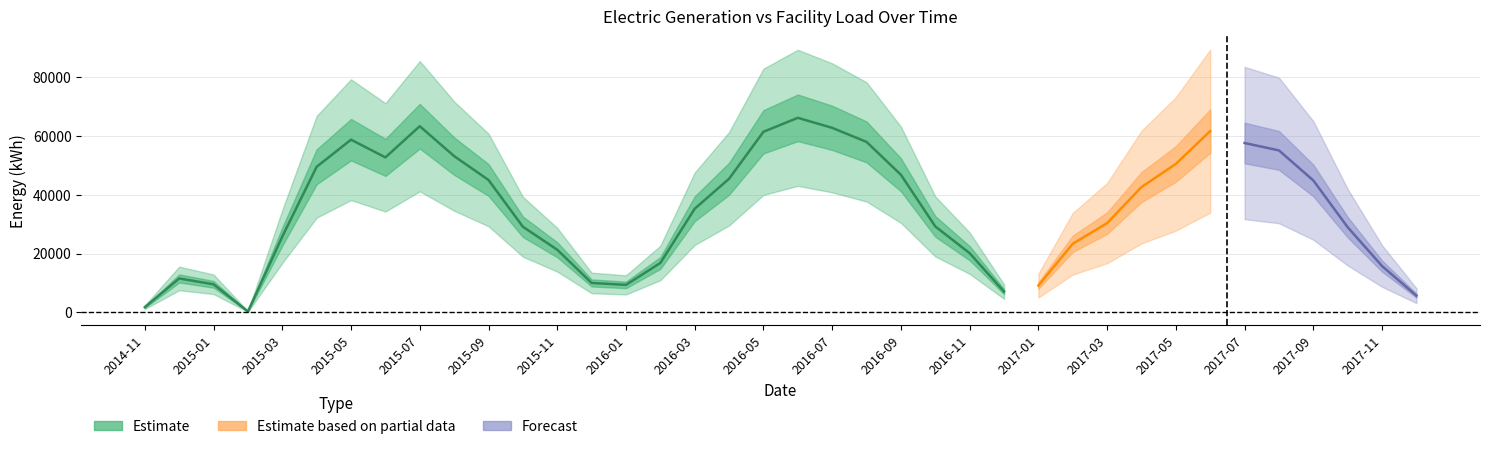

List the labels in order of Electric Generation value, smallest first.

2015-02, 2014-11, 2017-12, 2016-12, 2017-01, 2016-01, 2015-01, 2015-12, 2014-12, 2017-11, 2016-02, 2016-11, 2015-11, 2017-02, 2015-03, 2017-10, 2015-10, 2016-10, 2017-03, 2016-03, 2017-04, 2017-09, 2015-09, 2016-04, 2016-09, 2015-04, 2017-05, 2015-06, 2015-08, 2017-08, 2017-07, 2016-08, 2015-05, 2016-05, 2017-06, 2016-07, 2015-07, 2016-06